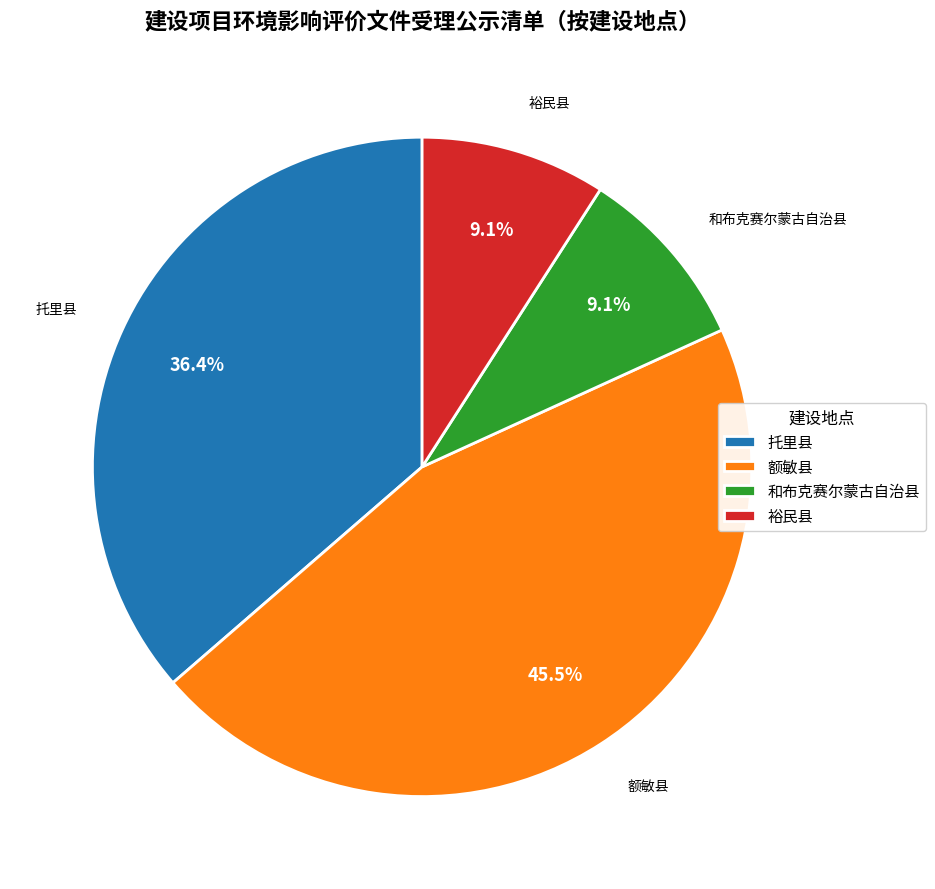

What is the ratio of the value at 托里县 to the value at 裕民县?

4.0